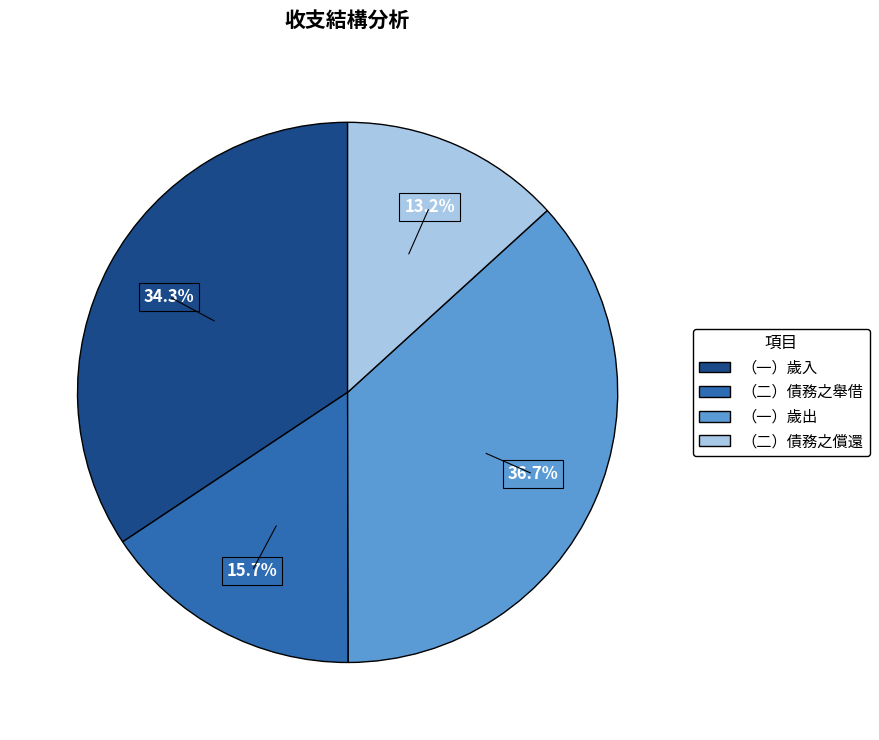

What is the ratio of the value at （一）歲出 to the value at （二）債務之舉借?

2.3